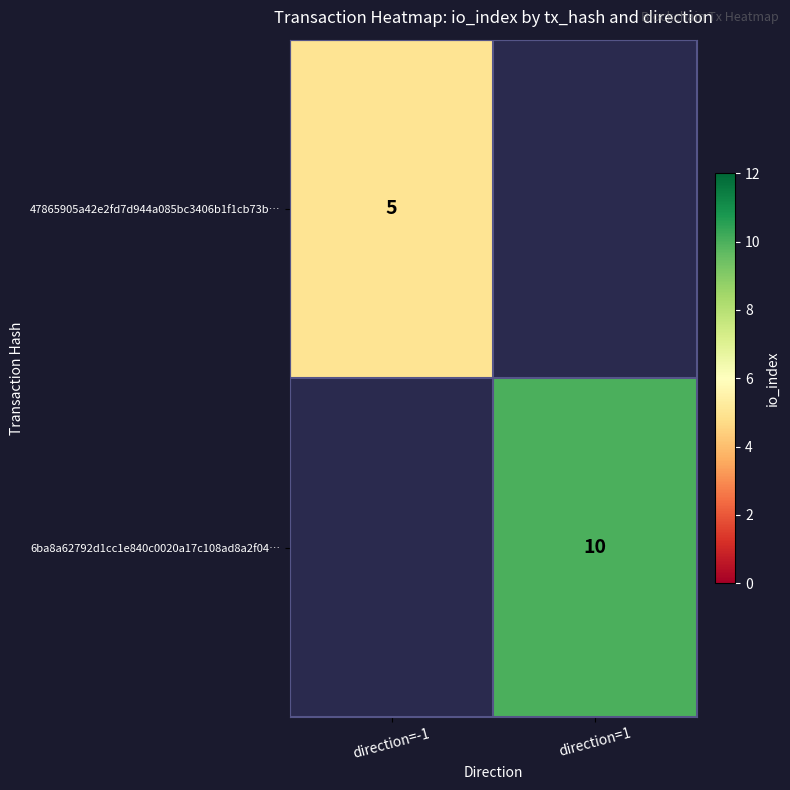

Is it true that 6ba8a62792d1cc1e840c0020a17c108ad8a2f04… equals 10 at direction=1?

True